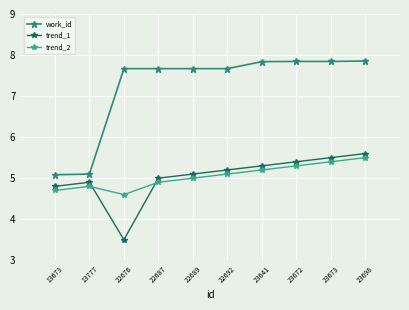

How many lines are shown in the chart?

3